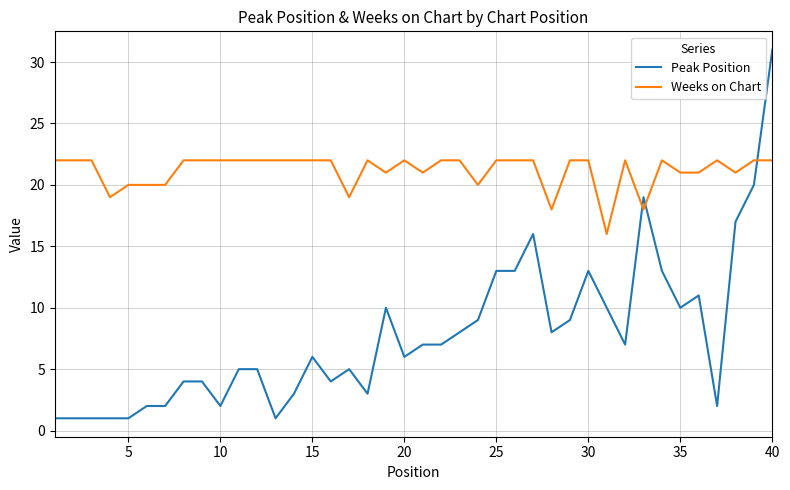

How many times do Peak Position and Weeks on Chart cross each other?

3